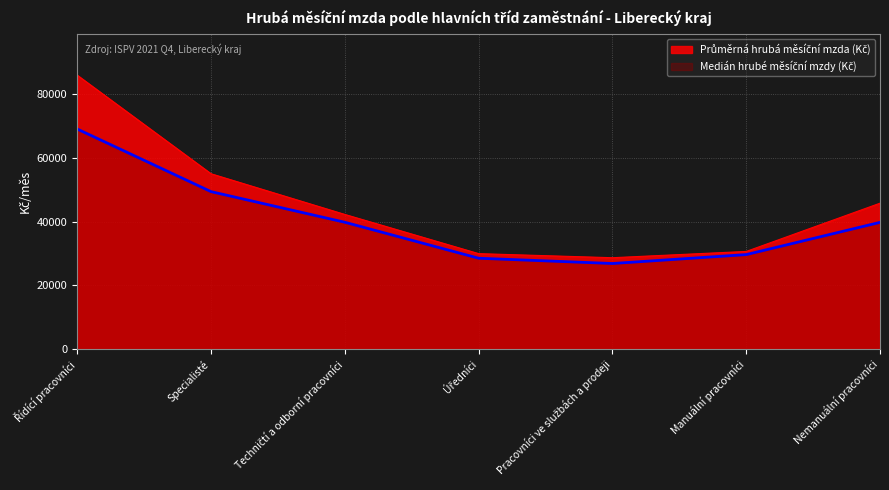

Is it true that Průměrná hrubá měsíční mzda (Kč) equals 55007.8 at Specialisté?

True